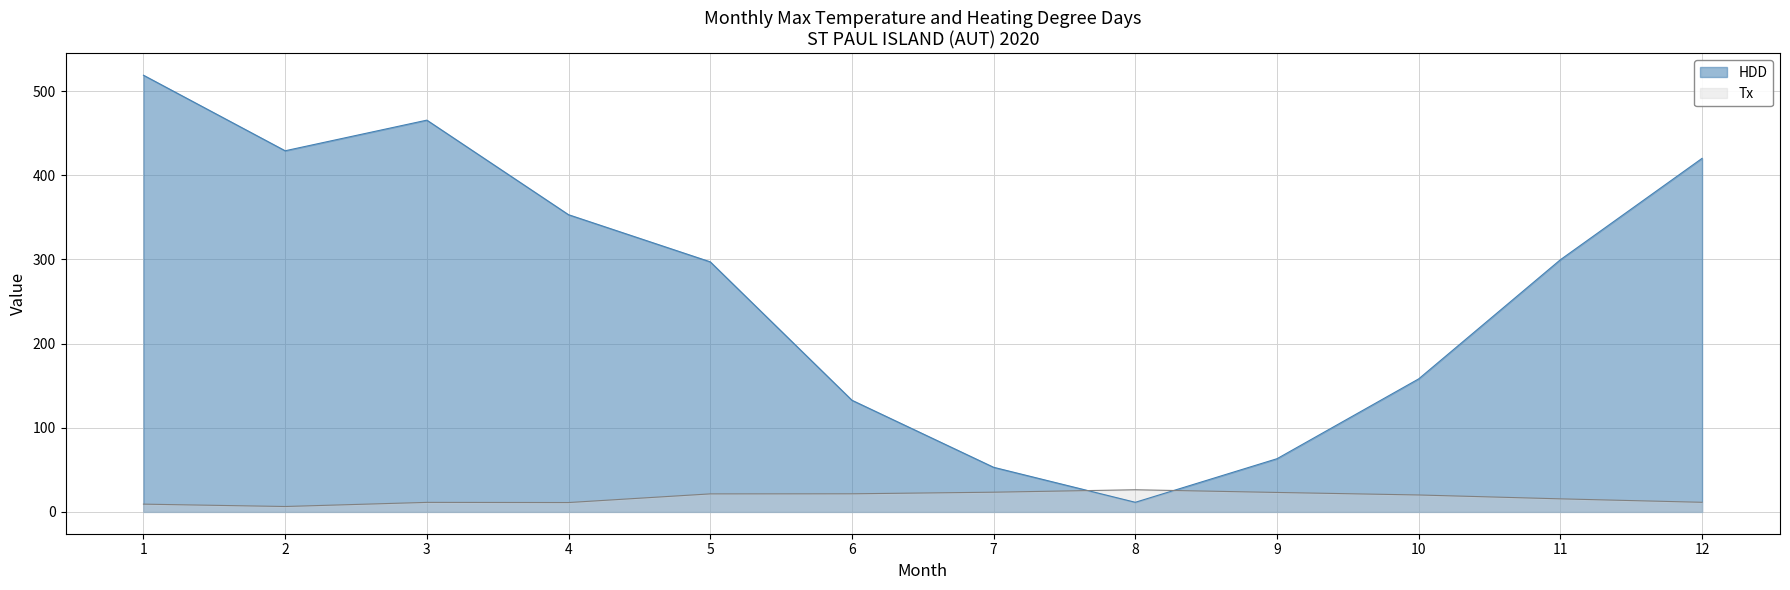

Count the number of data series in this chart.

2